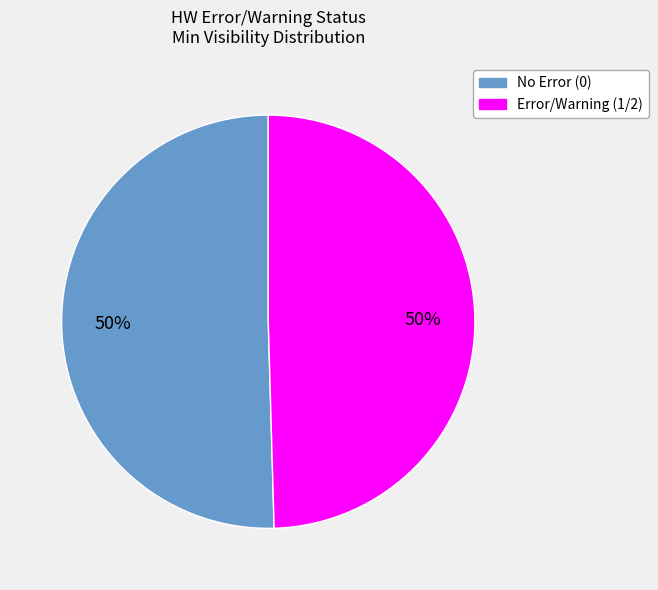

How many slices are in this pie chart?

2